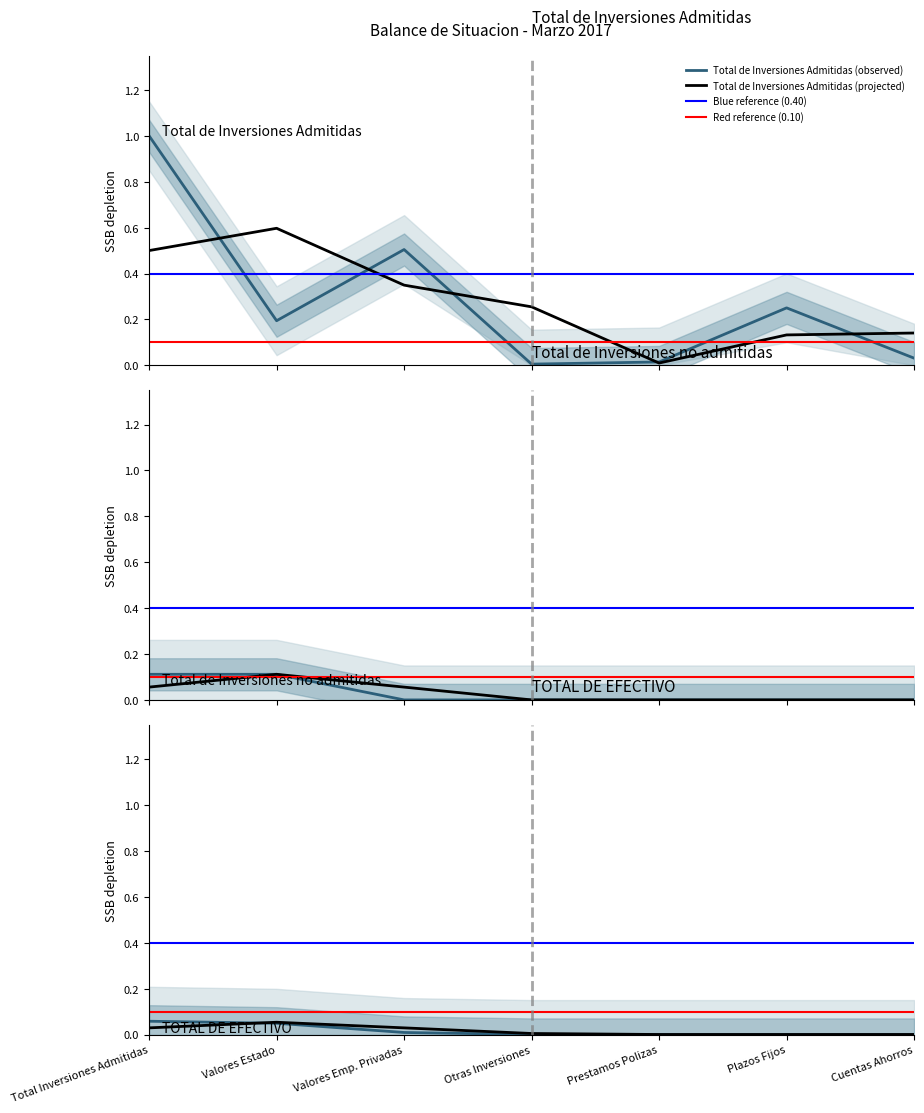

Which has a higher value, Valores Estado or Total Inversiones Admitidas?

Total Inversiones Admitidas